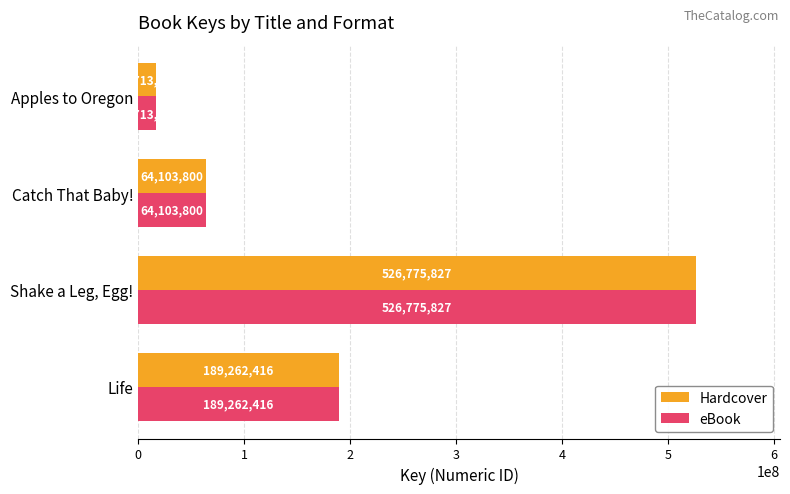

At which category is the sum across all series the highest?

Shake a Leg, Egg!